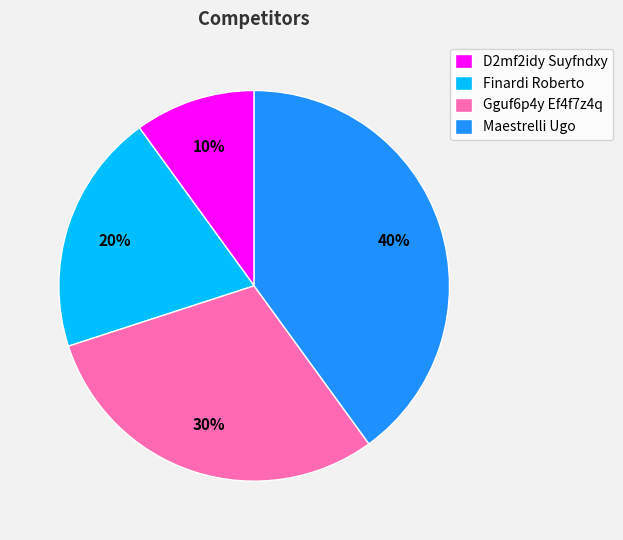

Rank the categories by value from highest to lowest.

Maestrelli Ugo, Gguf6p4y Ef4f7z4q, Finardi Roberto, D2mf2idy Suyfndxy